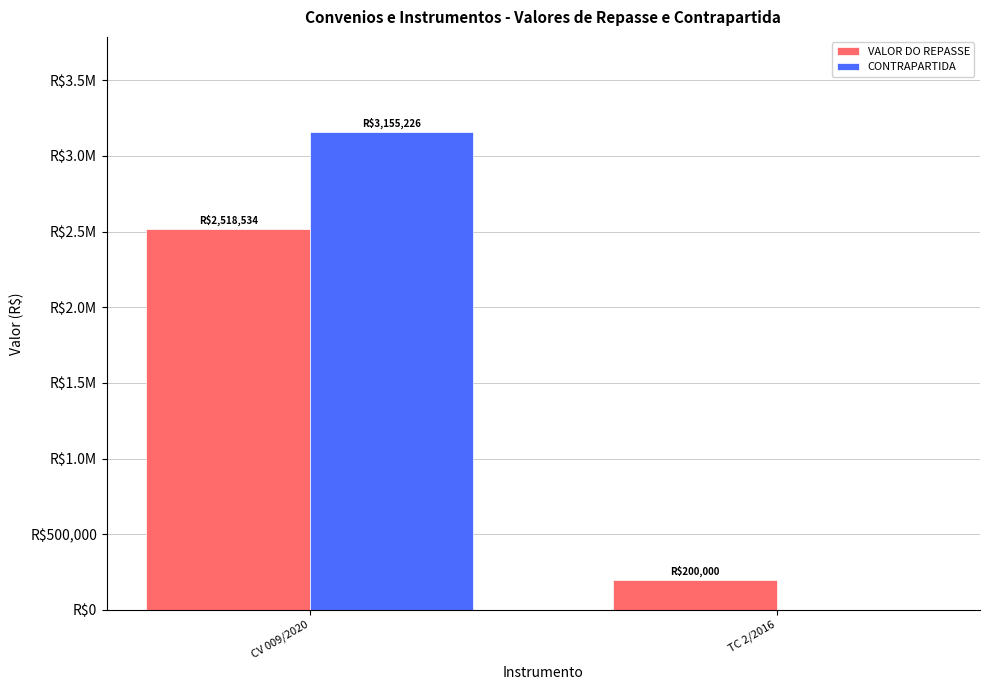

Which series has the largest total across all categories?

CONTRAPARTIDA